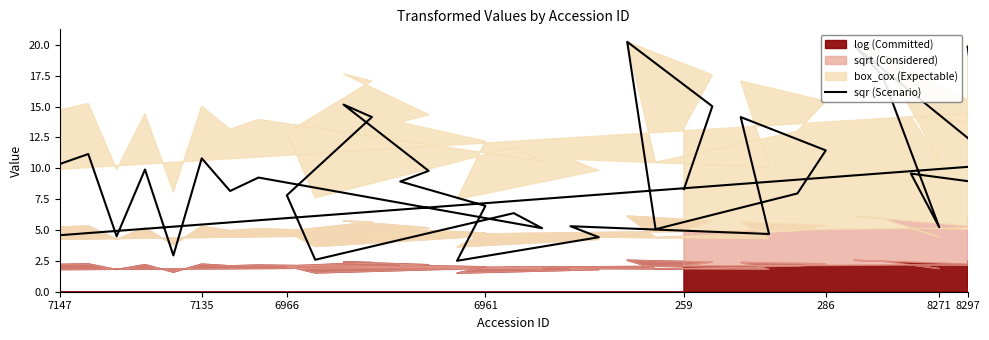

What is the average value?

9.0